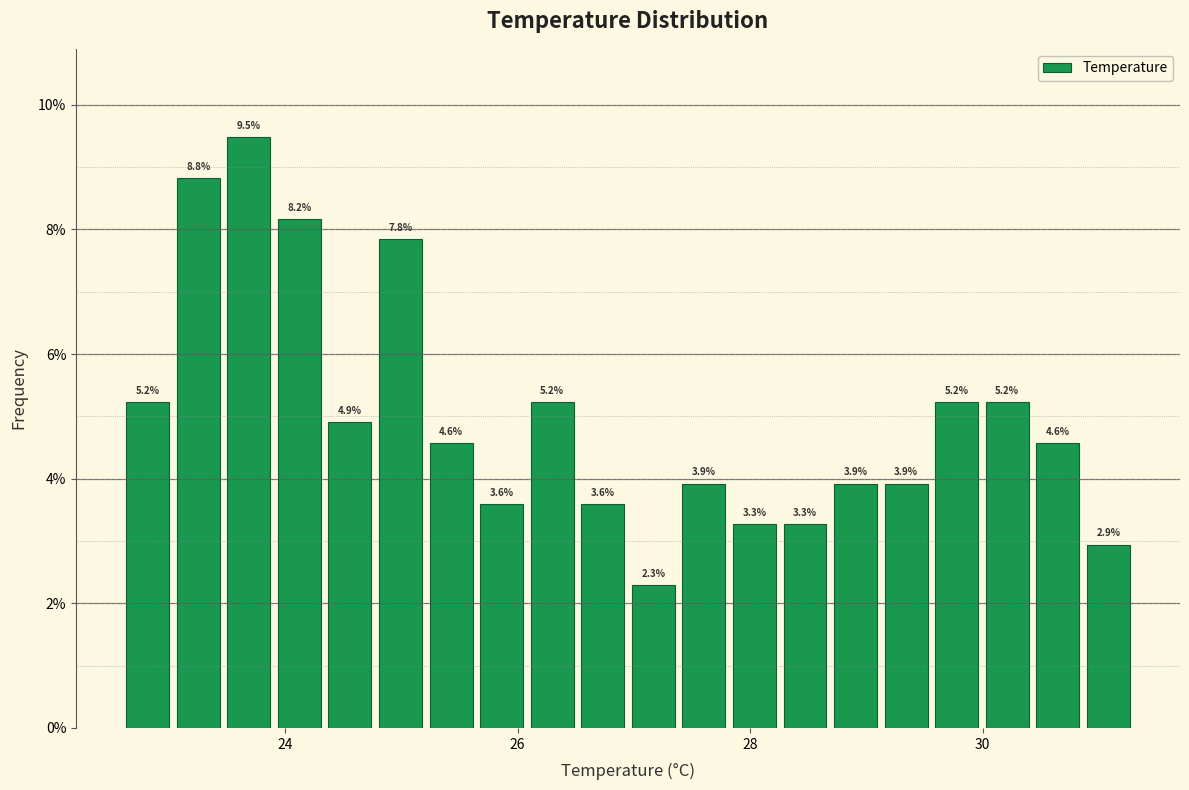

Read against the x-axis, roughly where is the centre of the tallest bar?

23.6